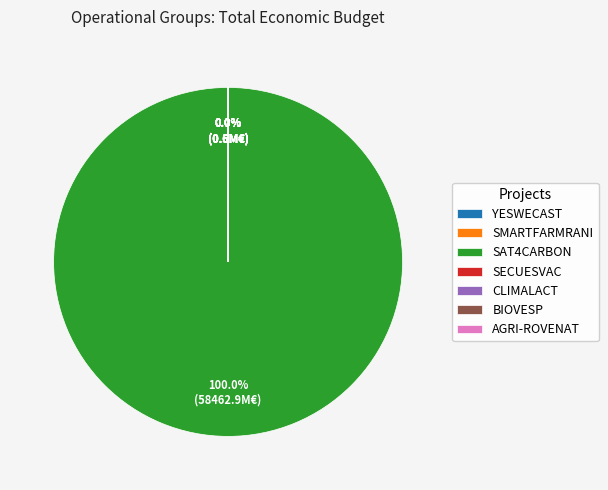

Is SAT4CARBON the majority of the pie?

Yes